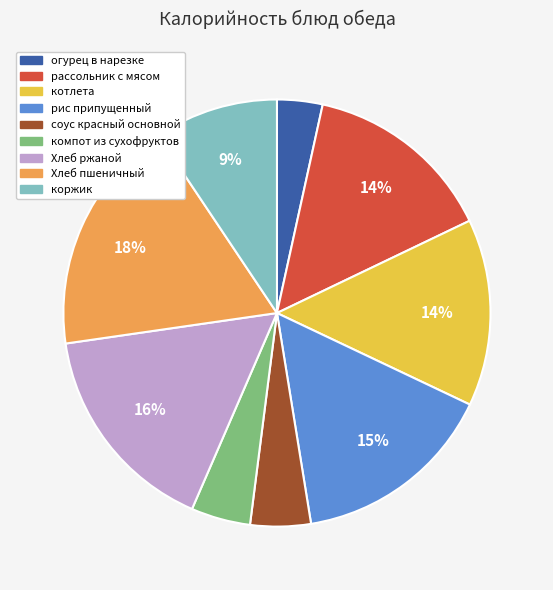

Count the number of slices in the pie.

9